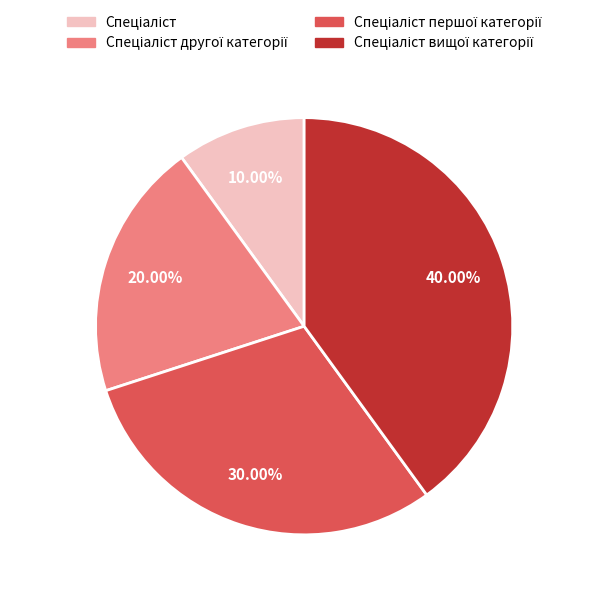

How many slices are in this pie chart?

4